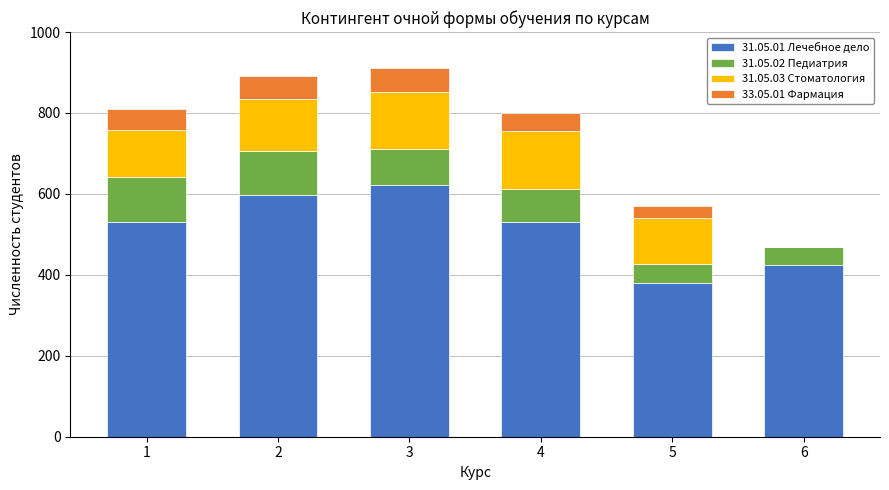

Are the bars grouped side by side (vs. stacked)?

No